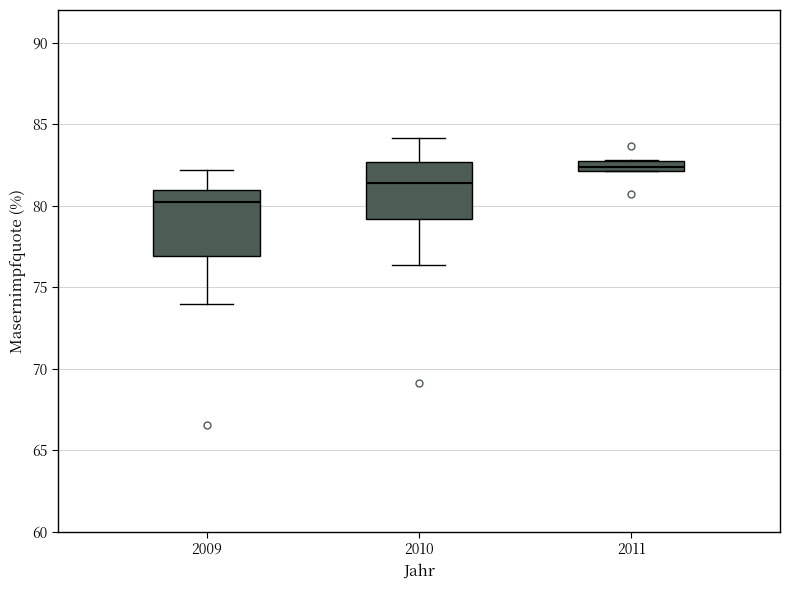

Comparing the boxes themselves (not the whiskers), which one is the tallest?

2009